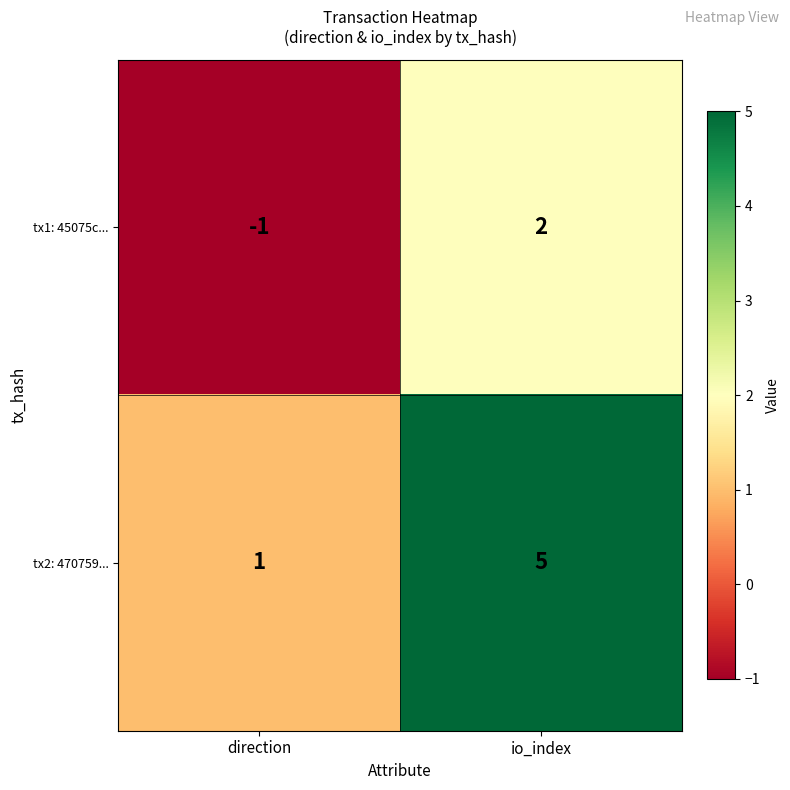

Which series has the widest spread of values?

tx2: 470759...